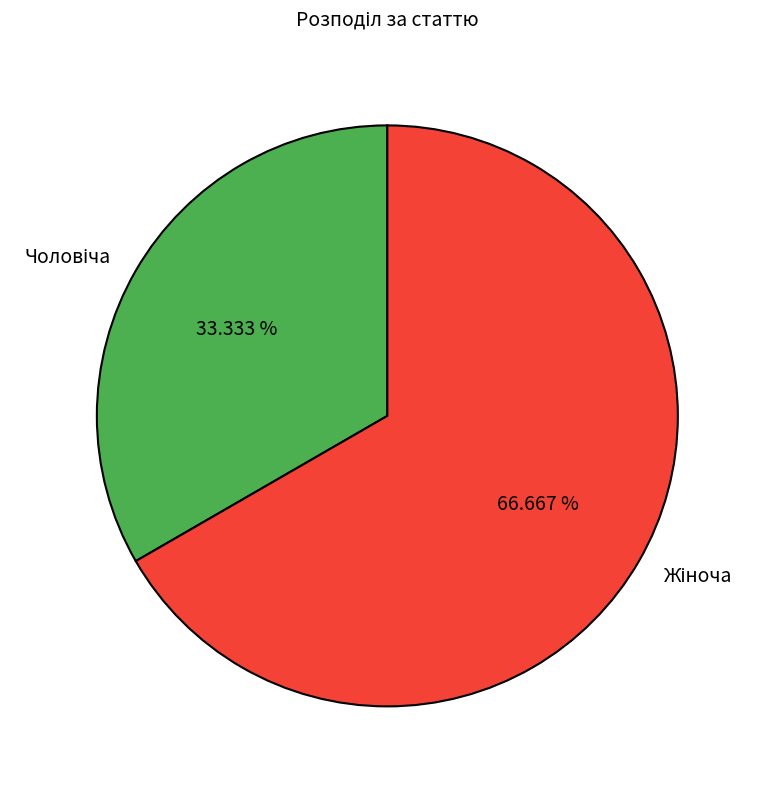

How many segments does this pie chart have?

2